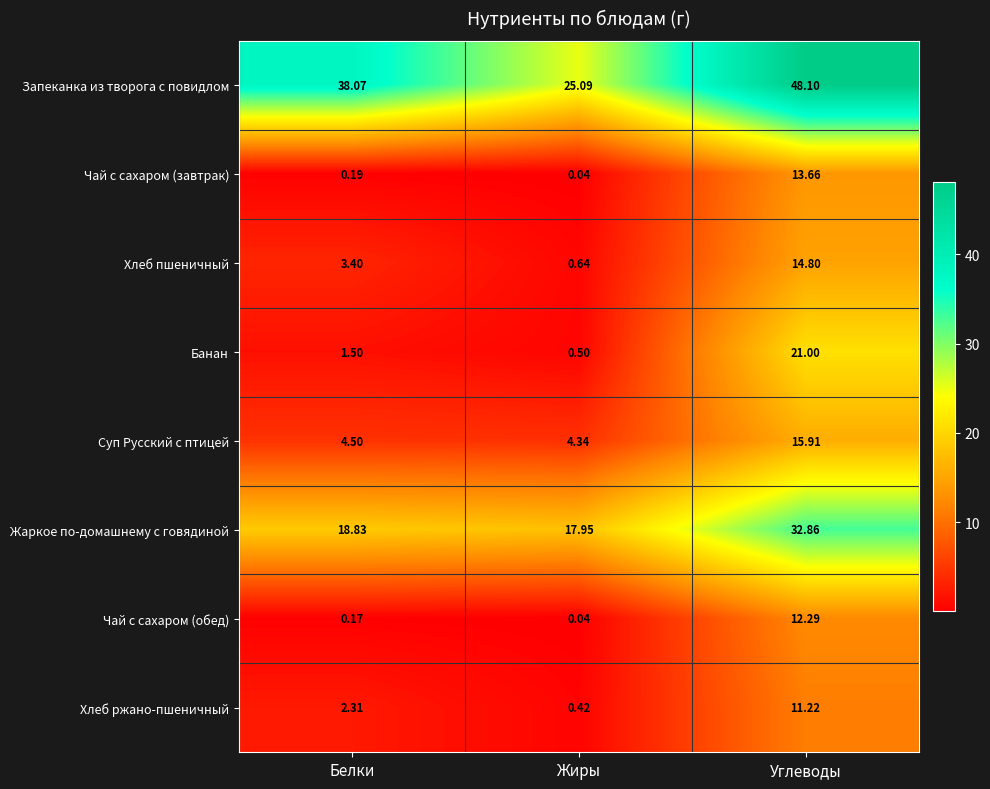

Where is Хлеб пшеничный nearest to the value 7?

Белки